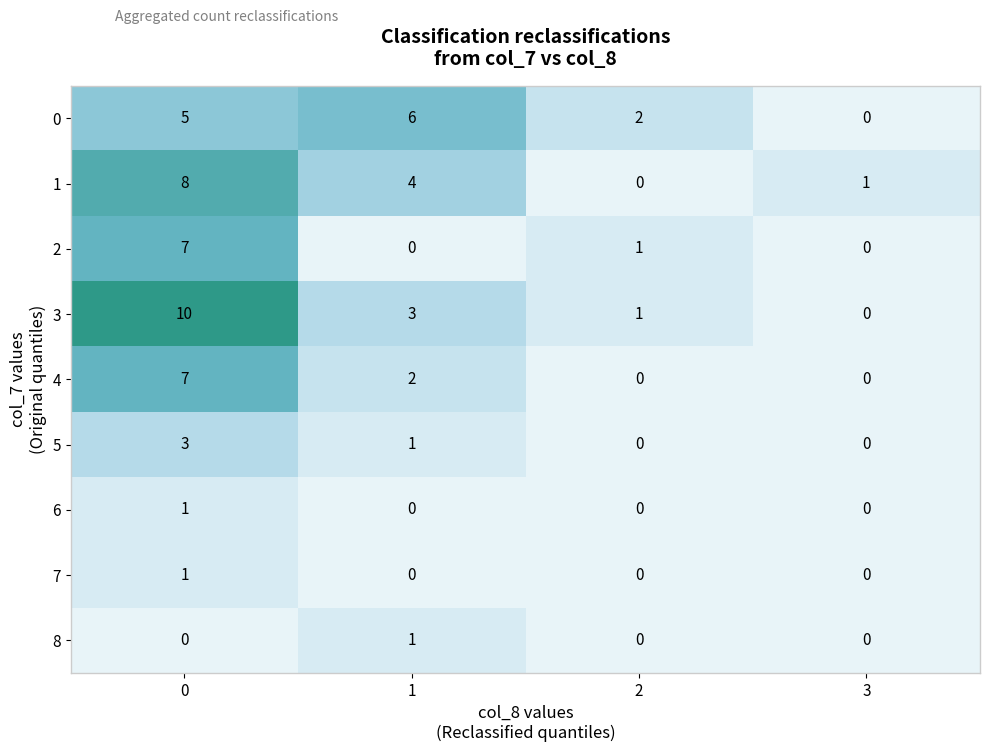

The value of 2 at 2 is 1. True or false?

True